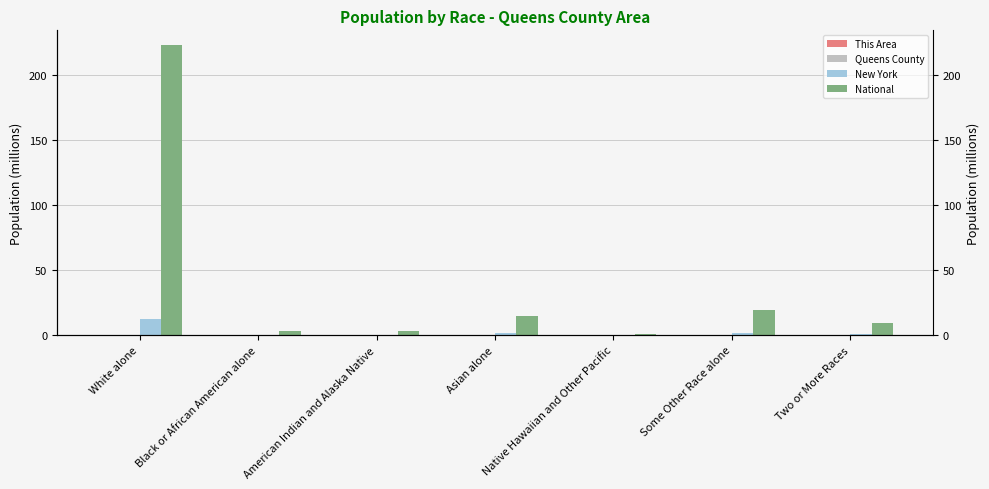

List the series in order of their peak value, highest first.

National, New York, Queens County, This Area